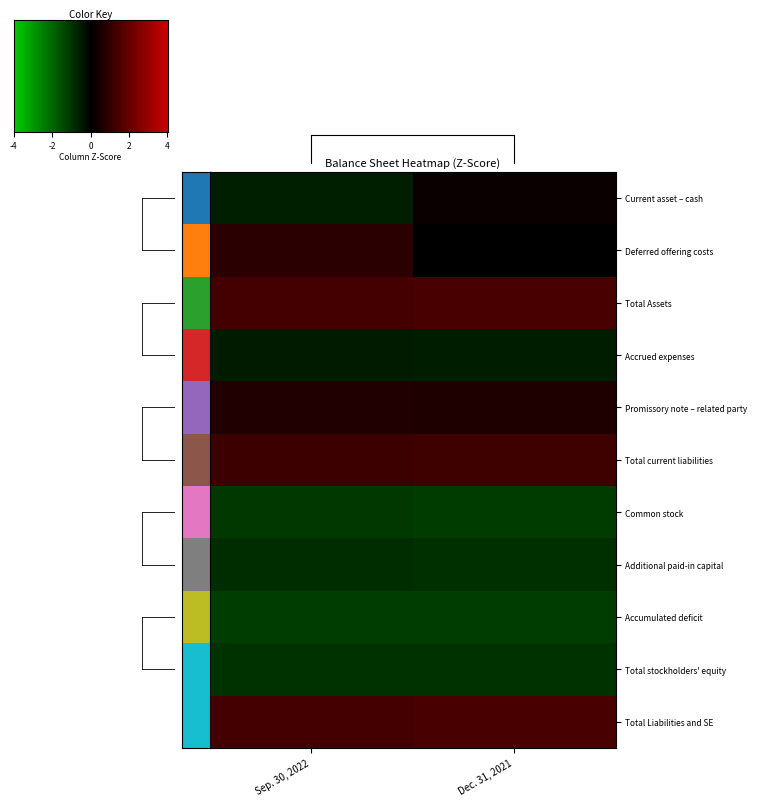

Reading left to right, list all the values displayed in this chart.

Current asset – cash: Sep. 30, 2022=-0.6	Dec. 31, 2021=0.2
Deferred offering costs: Sep. 30, 2022=0.8	Dec. 31, 2021=0.0
Total Assets: Sep. 30, 2022=1.3	Dec. 31, 2021=1.4
Accrued expenses: Sep. 30, 2022=-0.5	Dec. 31, 2021=-0.6
Promissory note – related party: Sep. 30, 2022=0.6	Dec. 31, 2021=0.6
Total current liabilities: Sep. 30, 2022=1.2	Dec. 31, 2021=1.2
Common stock: Sep. 30, 2022=-1.1	Dec. 31, 2021=-1.2
Additional paid-in capital: Sep. 30, 2022=-0.9	Dec. 31, 2021=-1.0
Accumulated deficit: Sep. 30, 2022=-1.2	Dec. 31, 2021=-1.2
Total stockholders' equity: Sep. 30, 2022=-1.0	Dec. 31, 2021=-1.0
Total Liabilities and SE: Sep. 30, 2022=1.3	Dec. 31, 2021=1.4